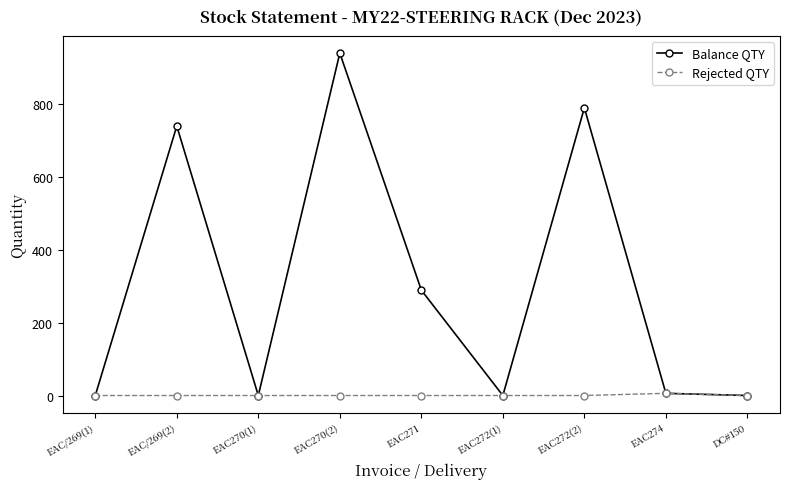

What is the greatest value displayed?

939